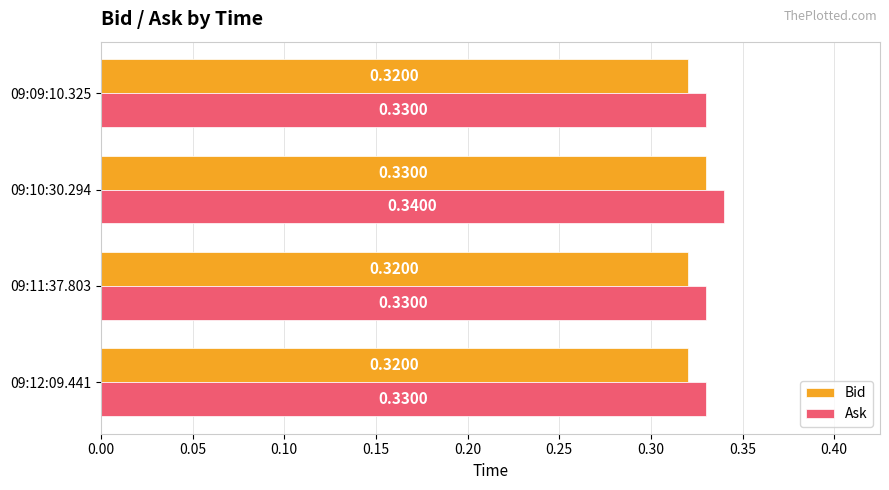

Which category has the highest value in the Bid series?

09:10:30.294